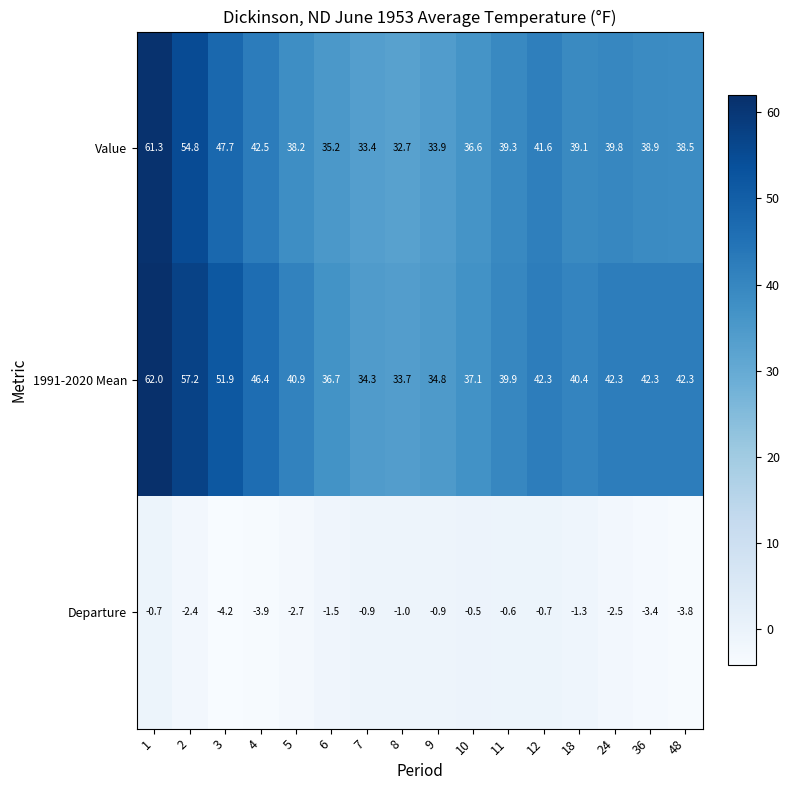

Where is Value nearest to the value 47?

3